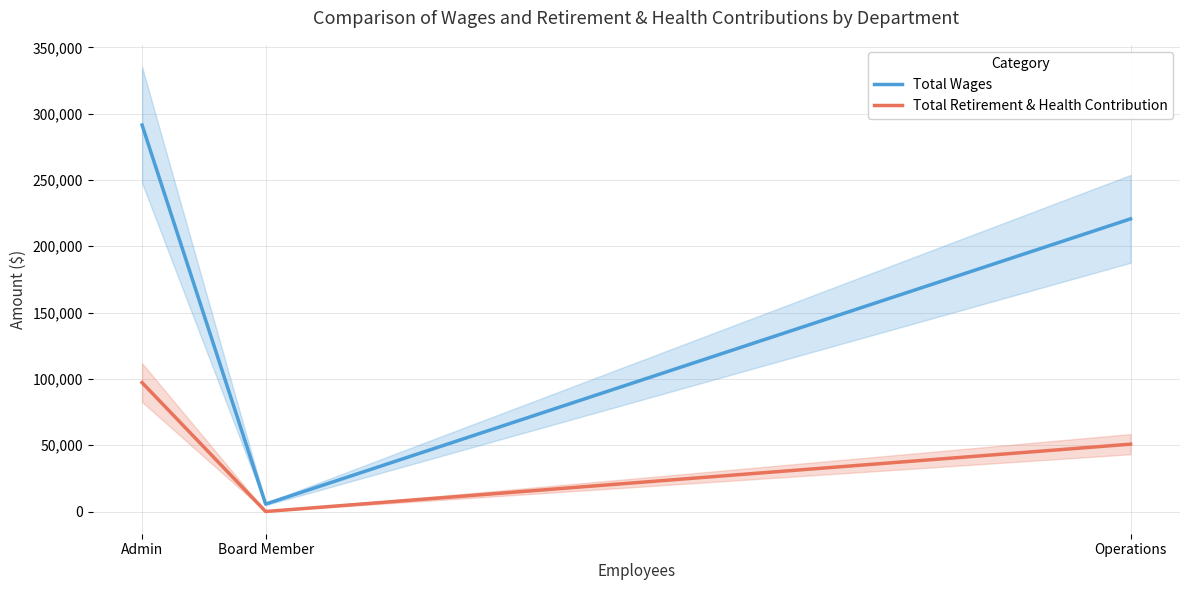

Does the chart have visible grid lines?

Yes